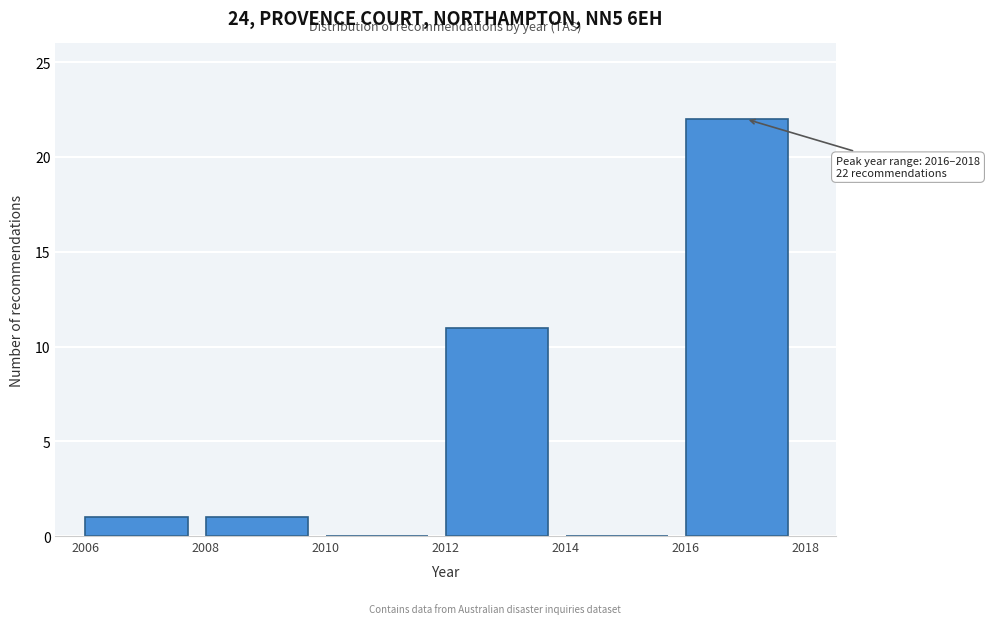

Over which range of the x-axis is the bar tallest?

2016 to 2018